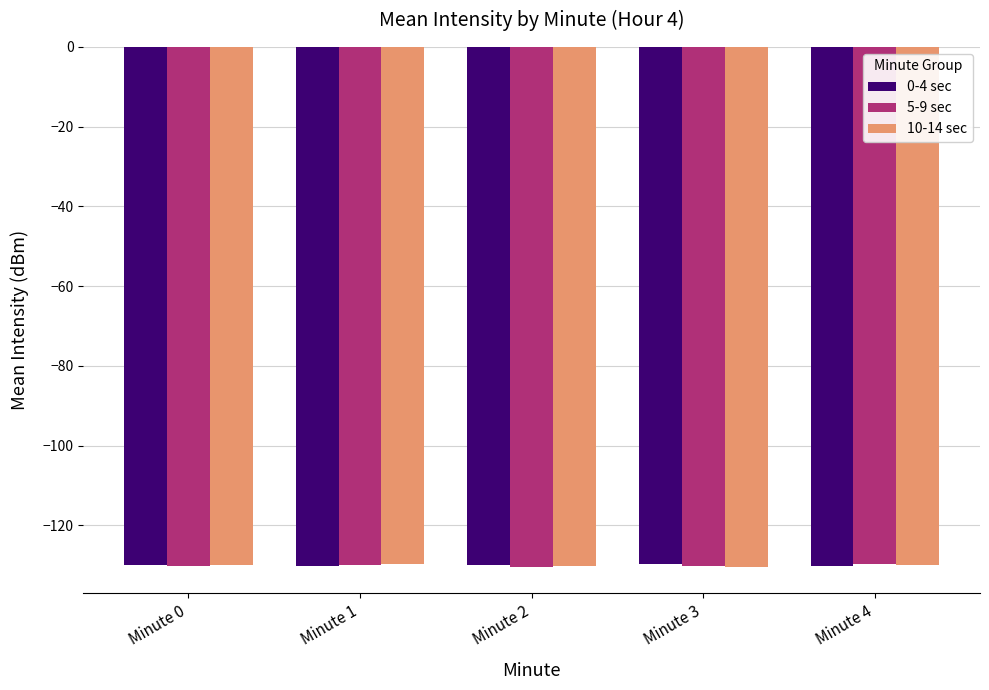

List the series in order of their overall mean, lowest first.

5-9 sec, 10-14 sec, 0-4 sec